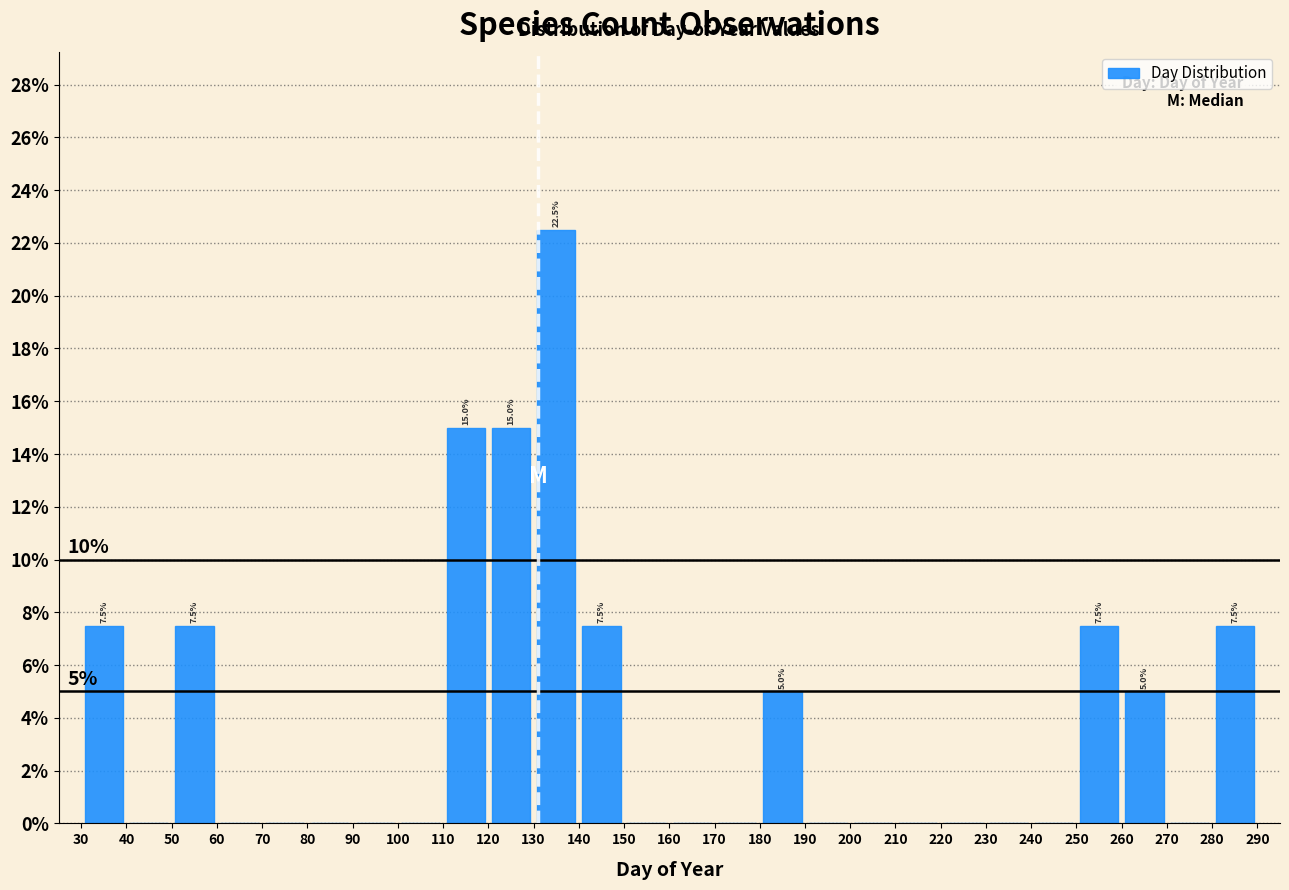

Which range on the x-axis has the tallest bar?

130 to 140